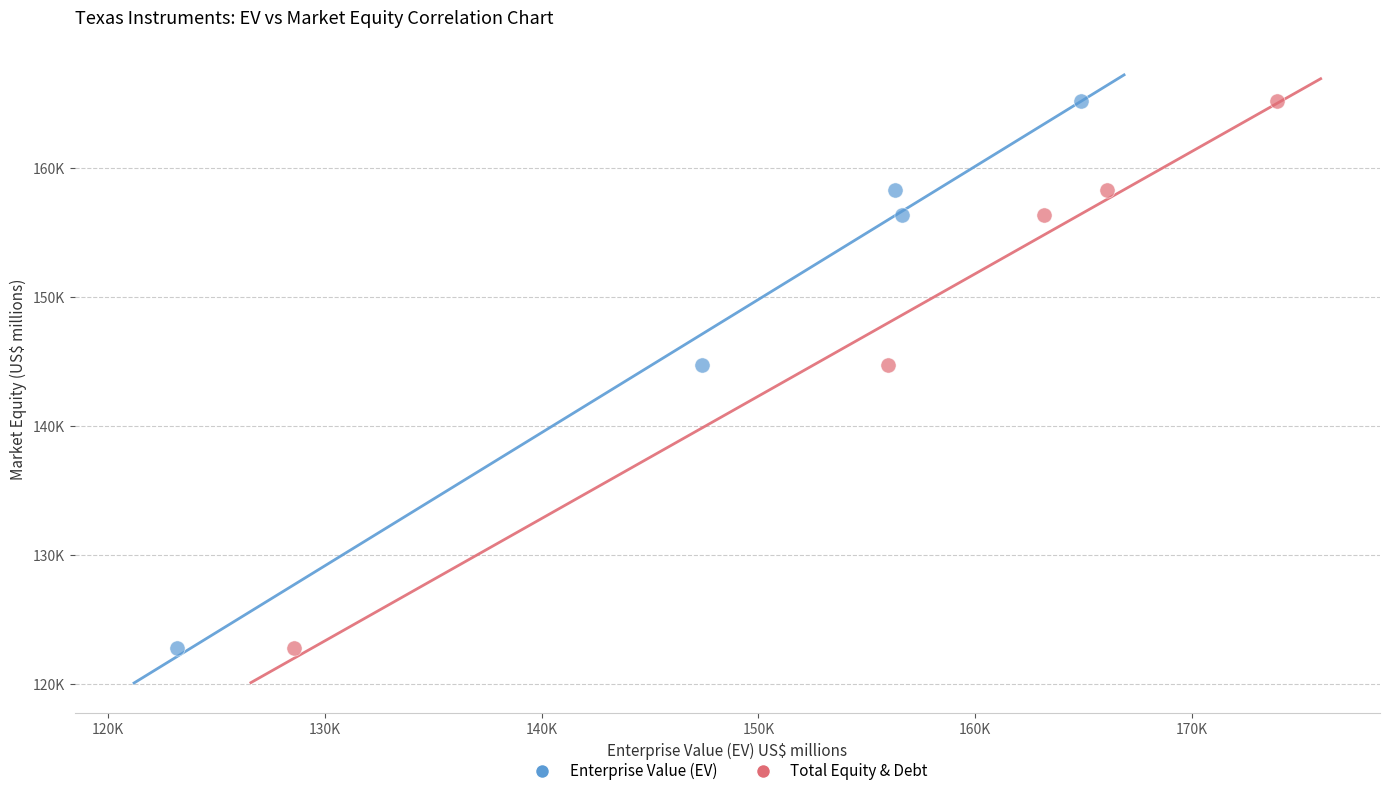

What are all the series names shown in the legend?

Enterprise Value (EV), Total Equity & Debt